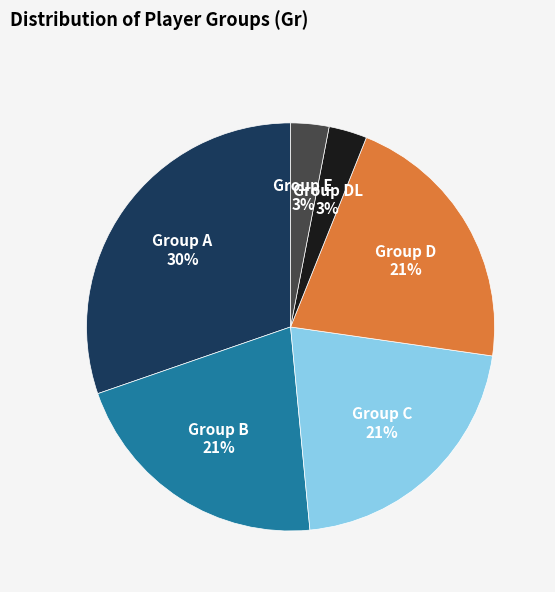

How many segments does this pie chart have?

6